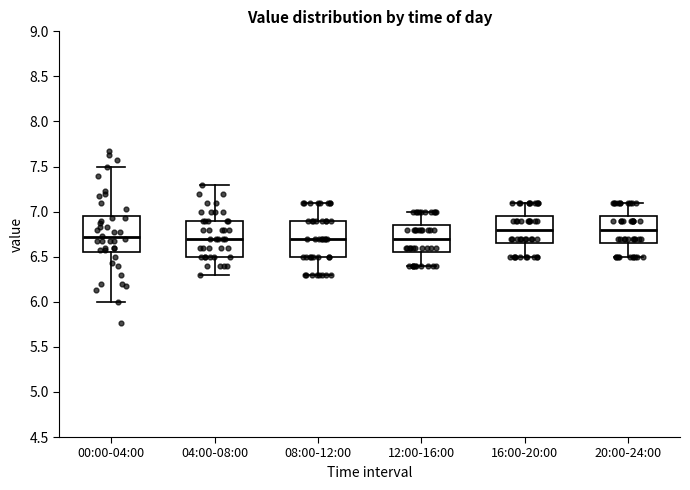

Reading left to right, transcribe this box plot: for each box, give where its median line is, the range the box spans, and where its two whiskers end, as read against the y-axis. The values are not printed on the chart, so give them approximately, as read against the axis.

00:00-04:00: median 6.70, box 6.55 to 6.95, whiskers 6.00 to 7.50
04:00-08:00: median 6.70, box 6.50 to 6.90, whiskers 6.30 to 7.30
08:00-12:00: median 6.70, box 6.50 to 6.90, whiskers 6.30 to 7.10
12:00-16:00: median 6.70, box 6.55 to 6.85, whiskers 6.40 to 7.00
16:00-20:00: median 6.80, box 6.65 to 6.95, whiskers 6.50 to 7.10
20:00-24:00: median 6.80, box 6.65 to 6.95, whiskers 6.50 to 7.10